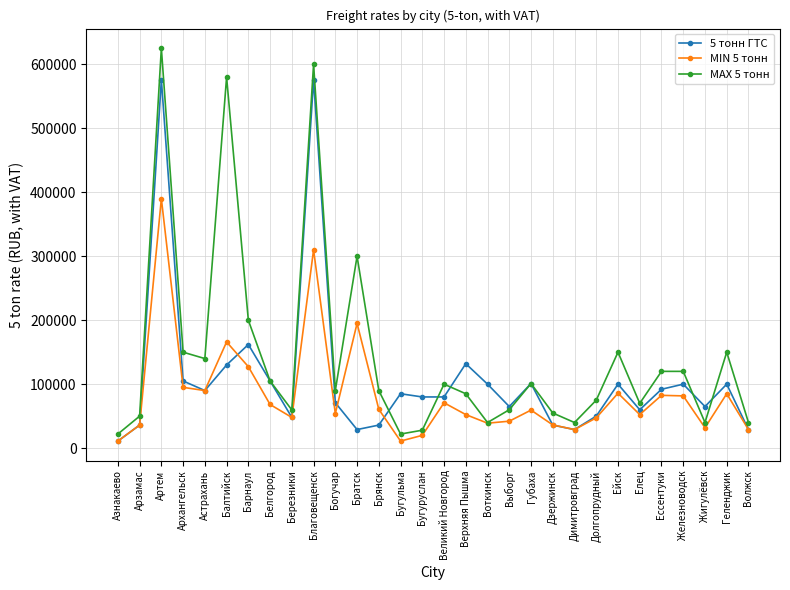

Rank the series by their maximum value, from lowest to highest.

MIN 5 тонн, 5 тонн ГТС, MAX 5 тонн